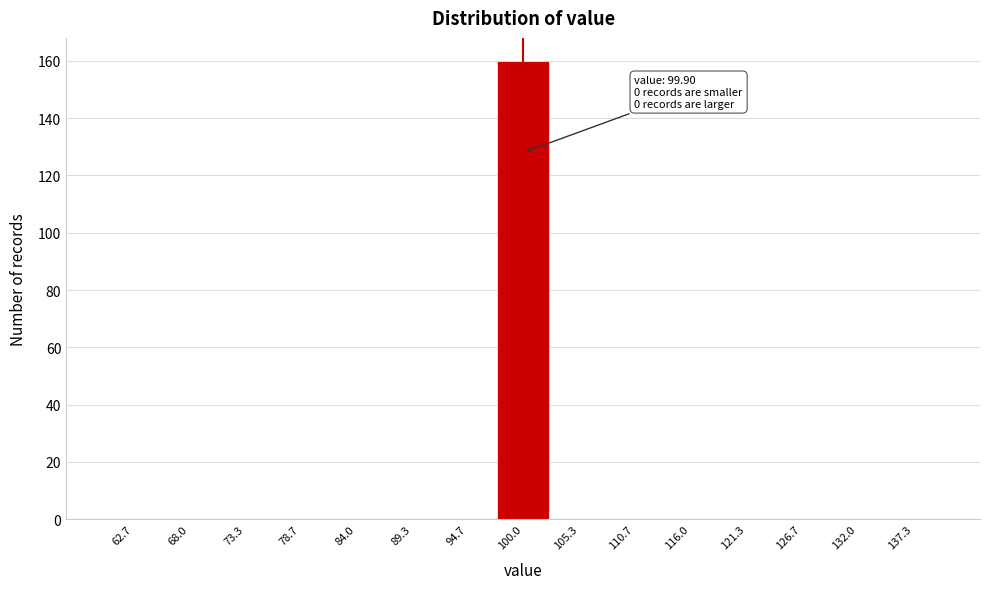

Over which range of the x-axis is the bar tallest?

97 to 103